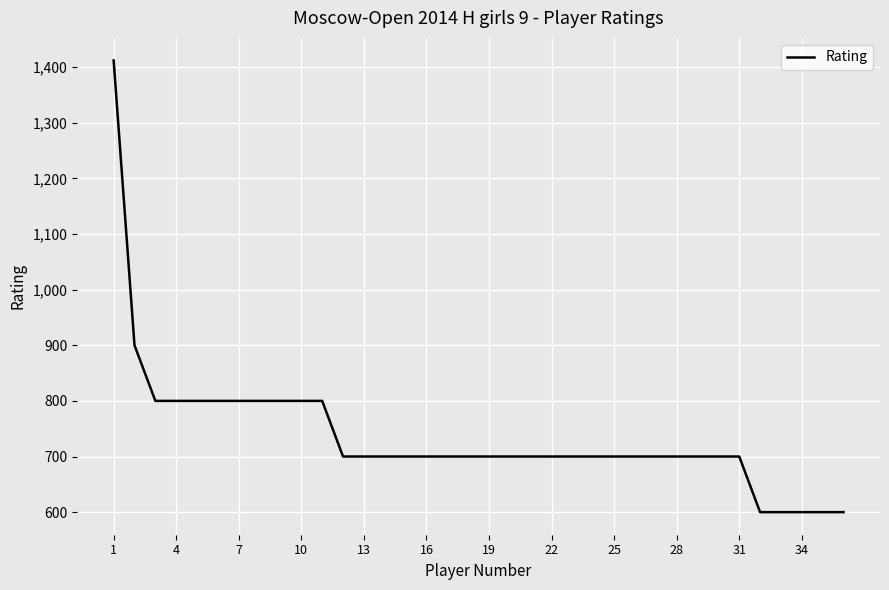

Reading left to right, list all the values displayed in this chart.

1412	900	800	800	800	800	800	800	800	800	800	700	700	700	700	700	700	700	700	700	700	700	700	700	700	700	700	700	700	700	700	600	600	600	600	600